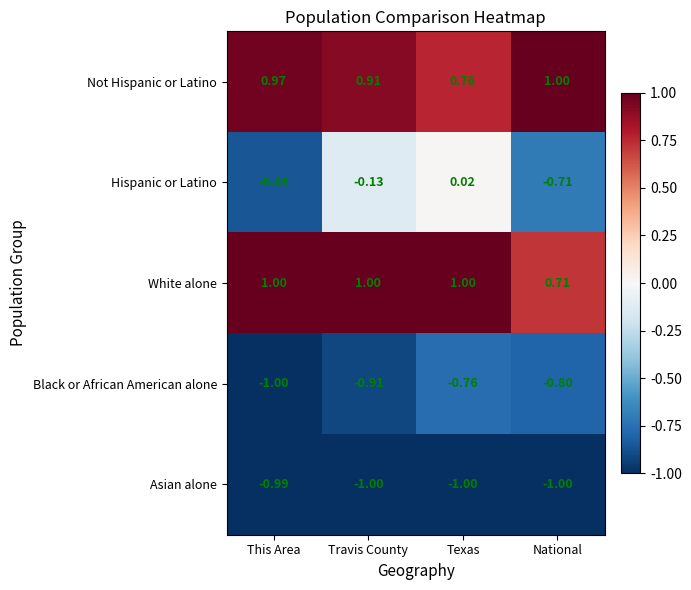

At which label does Hispanic or Latino reach its peak?

Texas